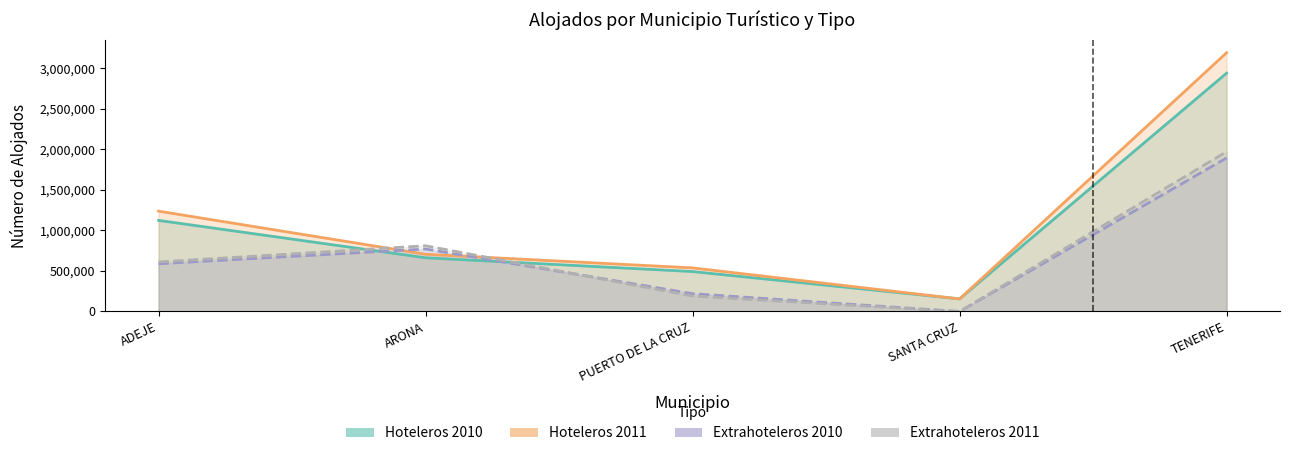

At which category is the sum across all series the highest?

TENERIFE